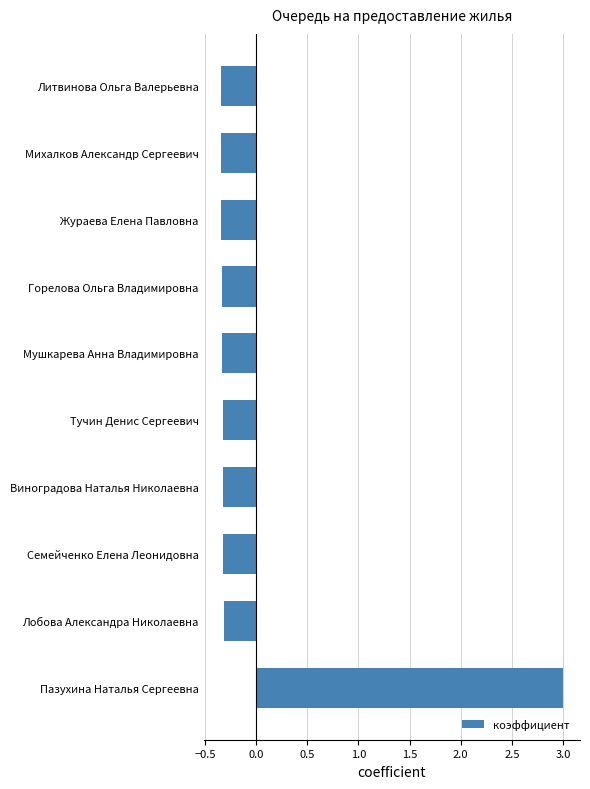

The chart shows a value of -0.5 at Михалков Александр Сергеевич. True or false?

False